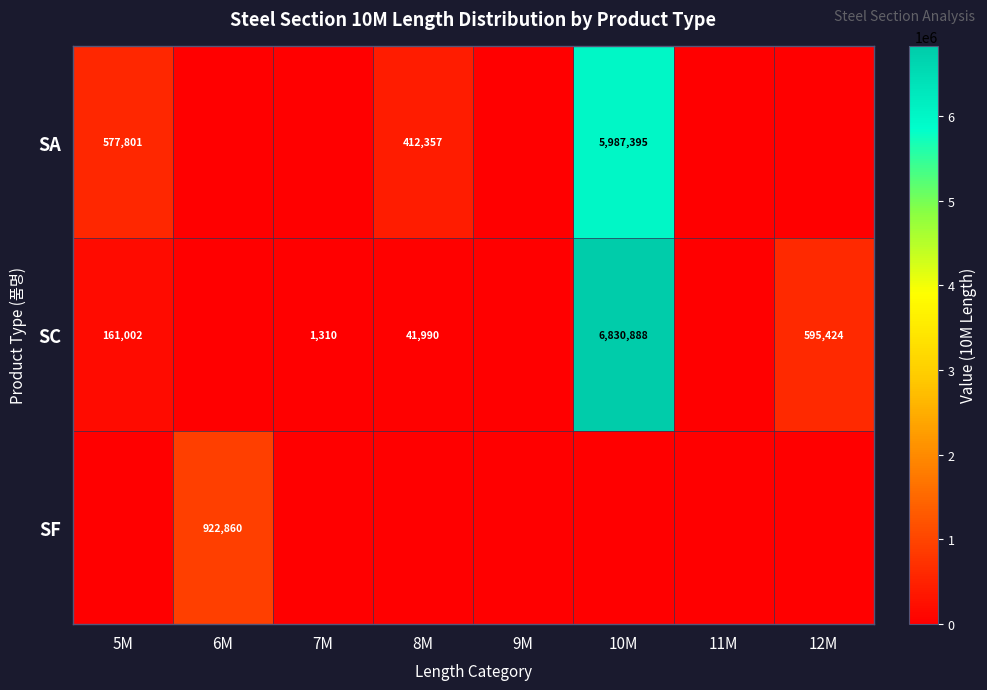

At how many categories does at least one series exceed 5647492?

1